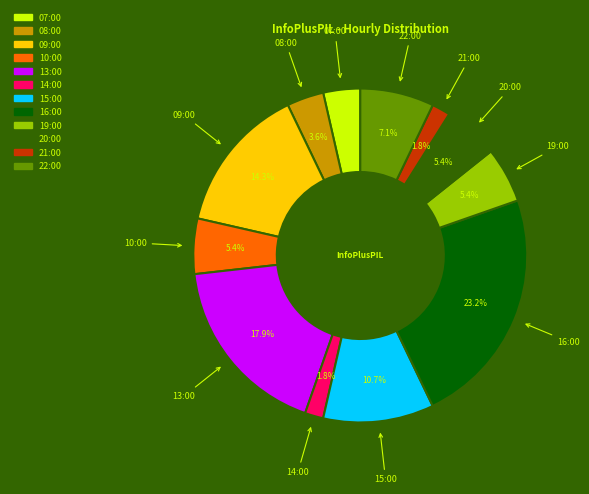

To the nearest percent, what is the difference between the largest and smallest slice percentages?

21%